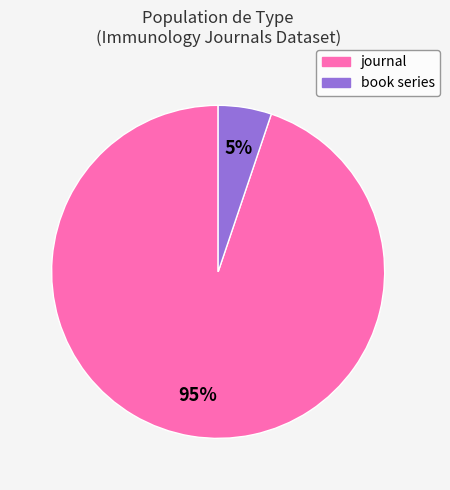

How many segments does this pie chart have?

2